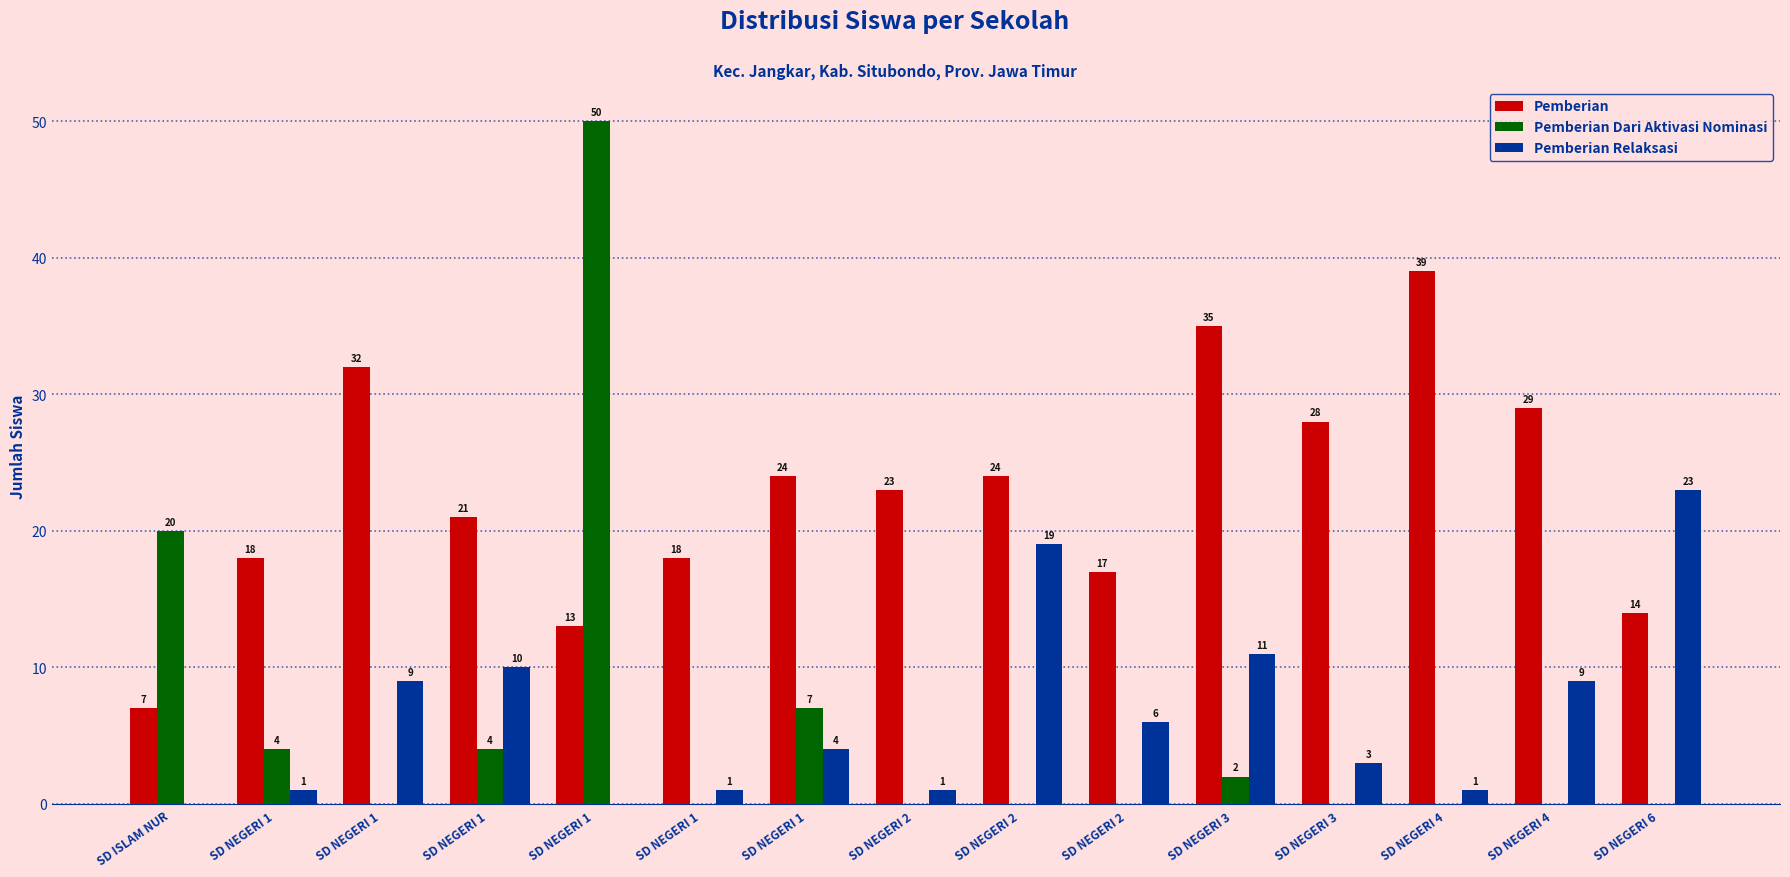

What is the label of the 1st bar from the left?

SD ISLAM NUR